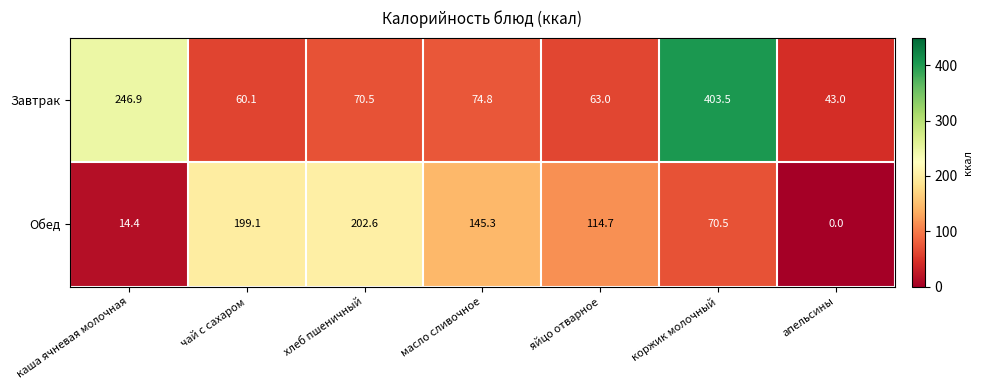

Where is Обед nearest to the value 101?

яйцо отварное